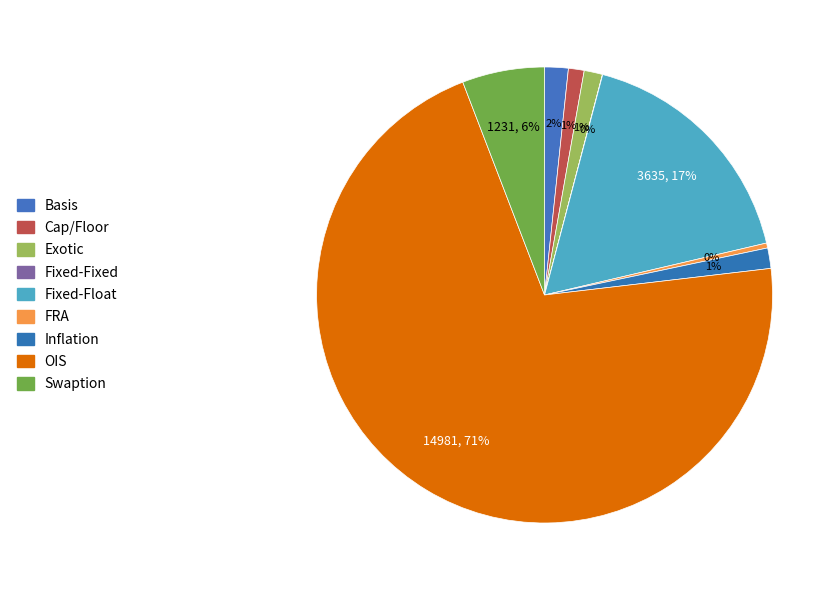

Between Cap/Floor and Basis, which is larger?

Basis